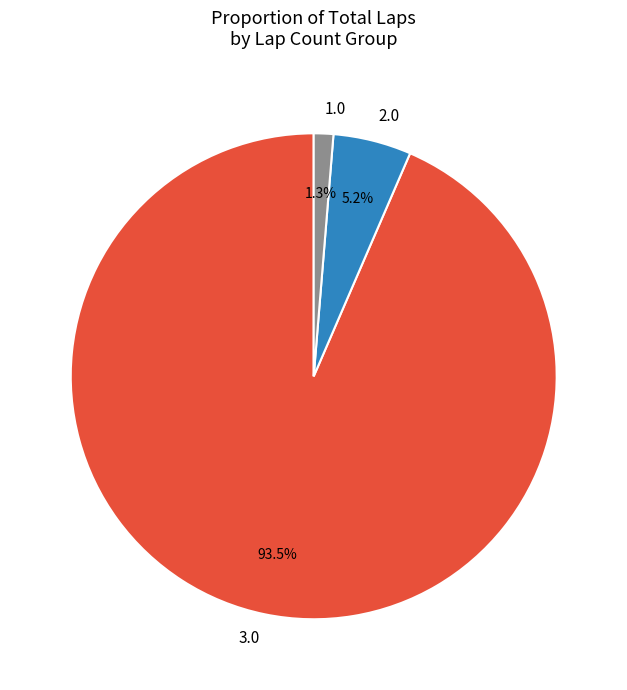

Which slice is the largest?

3.0